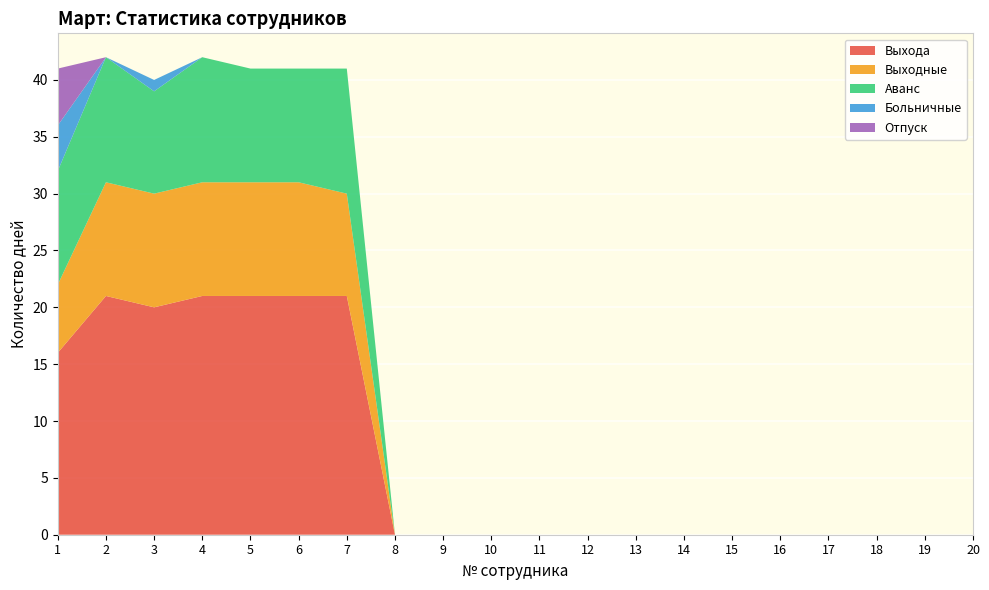

Reading left to right, extract all data points from this chart.

Выхода: 1=16	2=21	3=20	4=21	5=21	6=21	7=21	8=0	9=0	10=0	11=0	12=0	13=0	14=0	15=0	16=0	17=0	18=0	19=0	20=0
Выходные: 1=6	2=10	3=10	4=10	5=10	6=10	7=9	8=0	9=0	10=0	11=0	12=0	13=0	14=0	15=0	16=0	17=0	18=0	19=0	20=0
Аванс: 1=10	2=11	3=9	4=11	5=10	6=10	7=11	8=0	9=0	10=0	11=0	12=0	13=0	14=0	15=0	16=0	17=0	18=0	19=0	20=0
Больничные: 1=4	2=0	3=1	4=0	5=0	6=0	7=0	8=0	9=0	10=0	11=0	12=0	13=0	14=0	15=0	16=0	17=0	18=0	19=0	20=0
Отпуск: 1=5	2=0	3=0	4=0	5=0	6=0	7=0	8=0	9=0	10=0	11=0	12=0	13=0	14=0	15=0	16=0	17=0	18=0	19=0	20=0